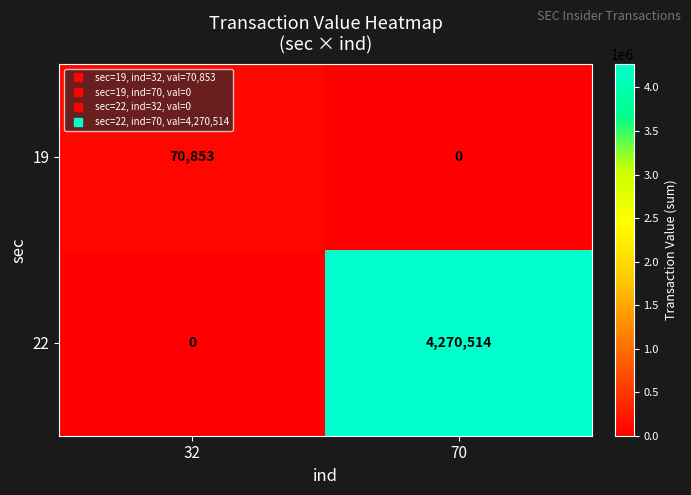

What is the spread (max minus min) of values at 70?

4270514